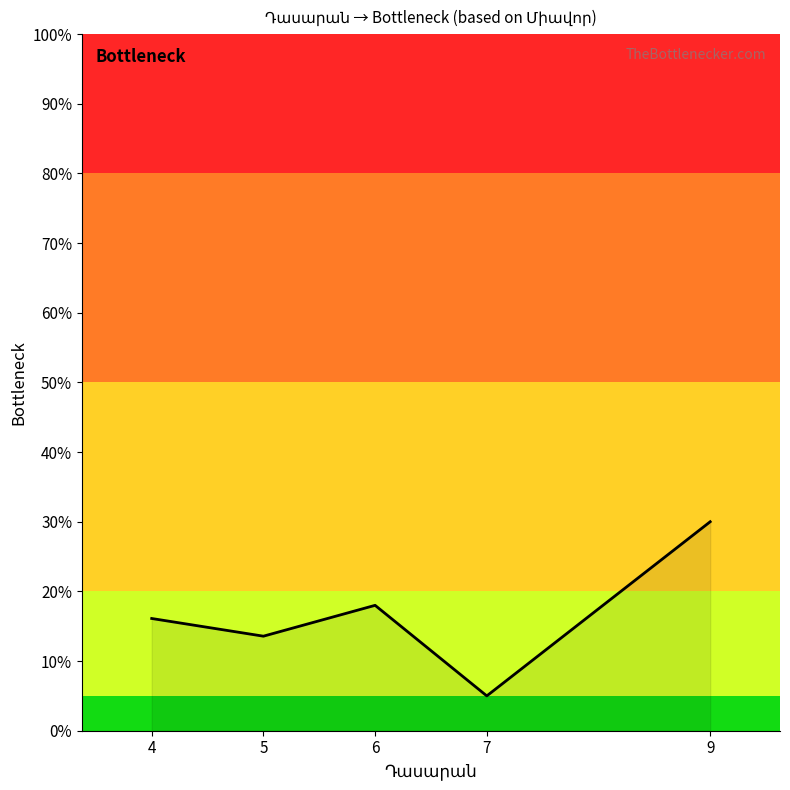

Reading right to left, transcribe all the data shown in this chart.

9=30.0	7=5.0	6=18.0	5=13.6	4=16.1